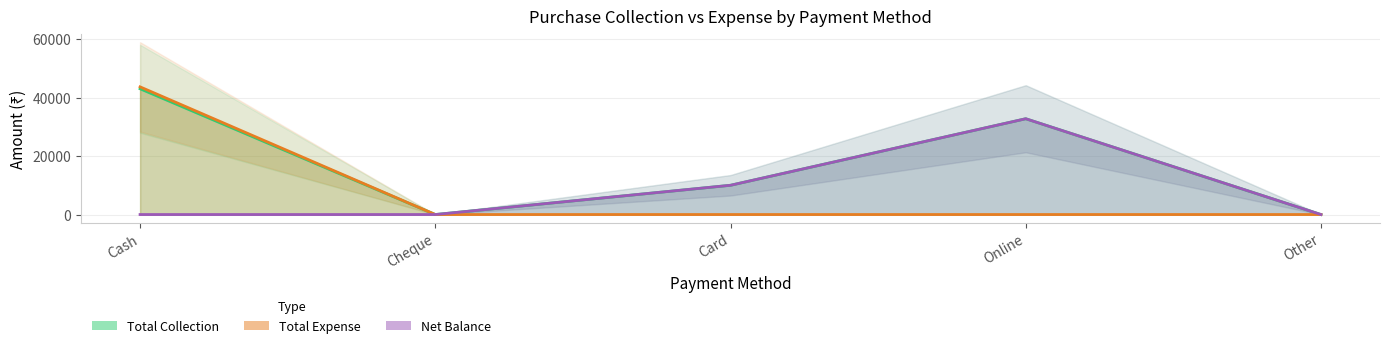

How many interior local peaks does the Net Balance series have?

1